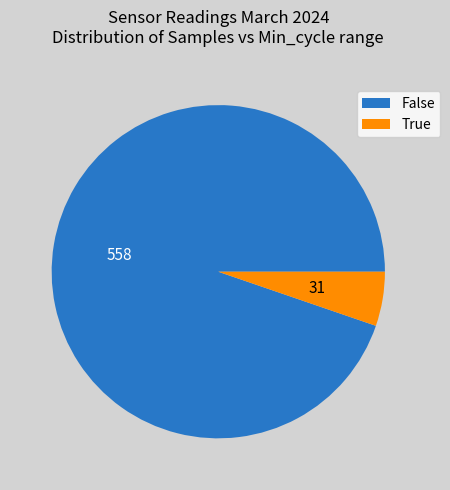

How many segments does this pie chart have?

2